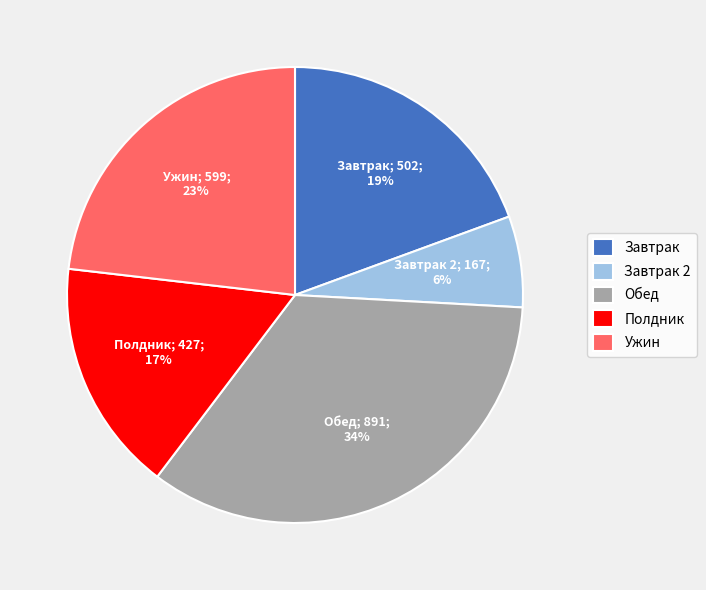

Is there any slice that represents more than half of the pie?

No